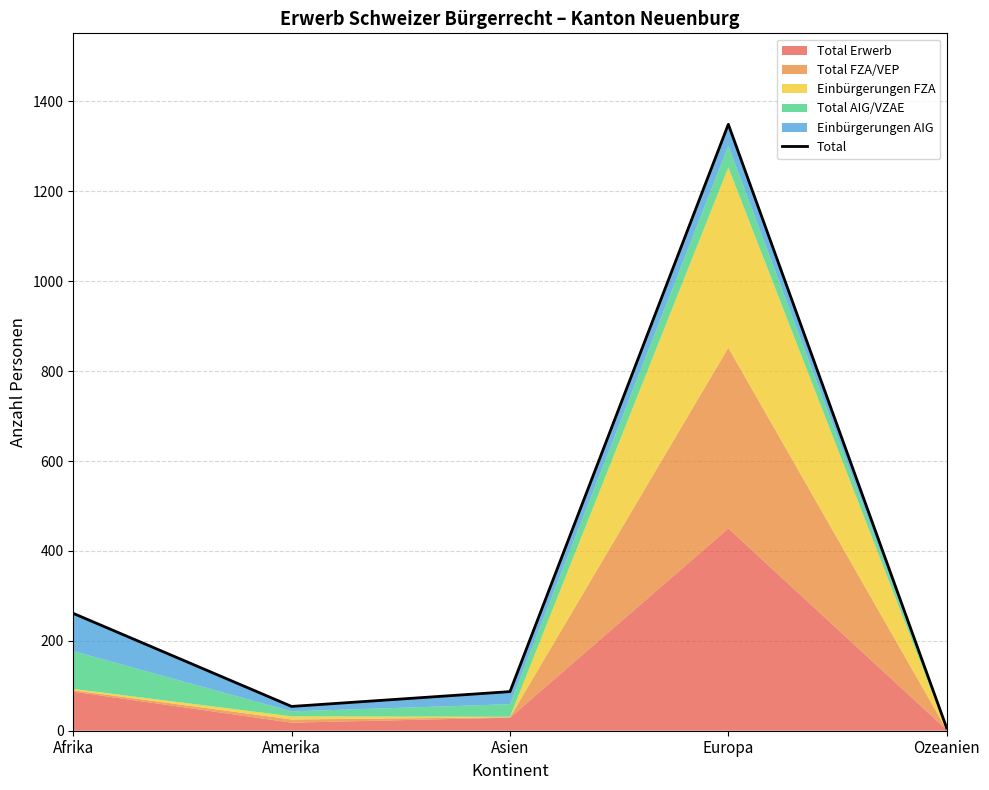

True or false: there are more than 0 points higher than both neighbors.

True